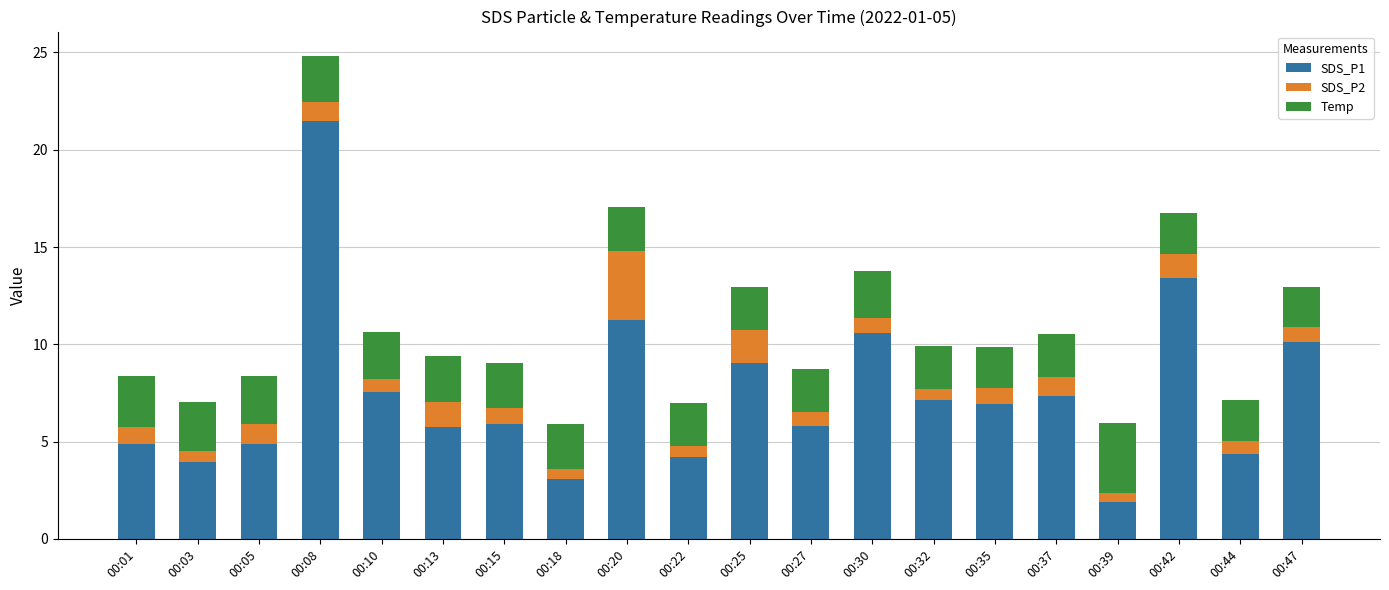

What is the highest value of the SDS_P1 series?

21.5